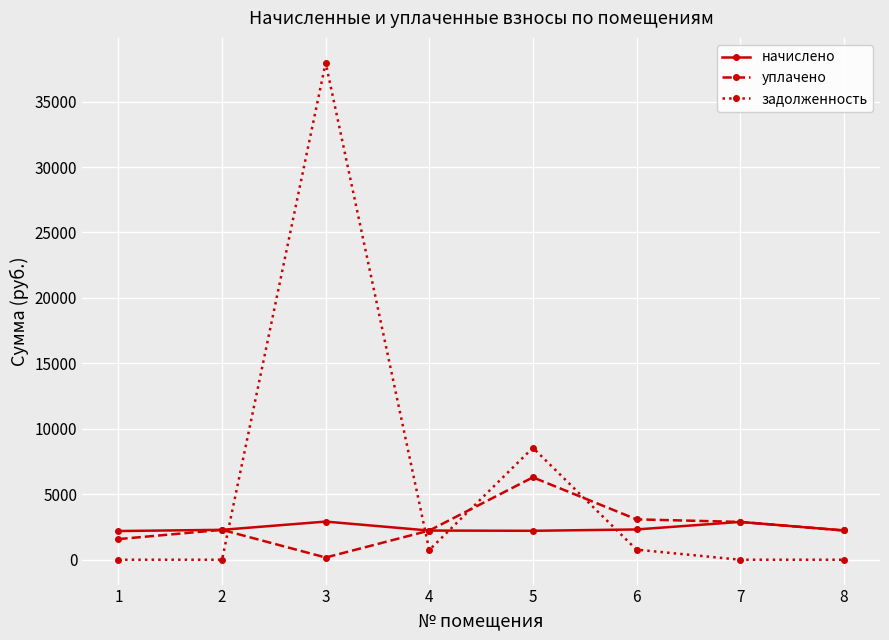

What is the value of the задолженность point at the 1st from the left?

0.2